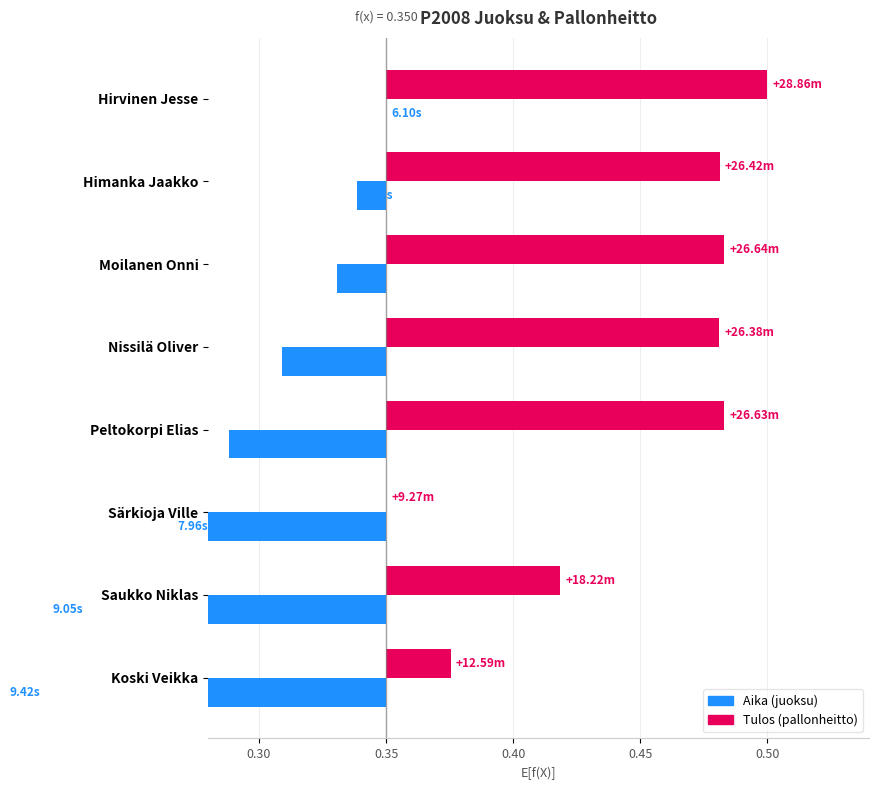

True or false: Aika (juoksu) has a value of -0.1 at Nissilä Oliver.

False